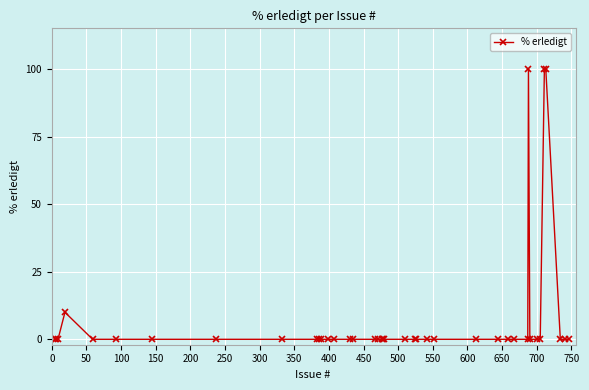

Reading right to left, list all the values displayed in this chart.

0	0	0	100	100	0	0	0	100	0	0	0	0	0	0	0	0	0	0	0	0	0	0	0	0	0	0	0	0	0	0	0	0	0	0	0	10	0	0	0